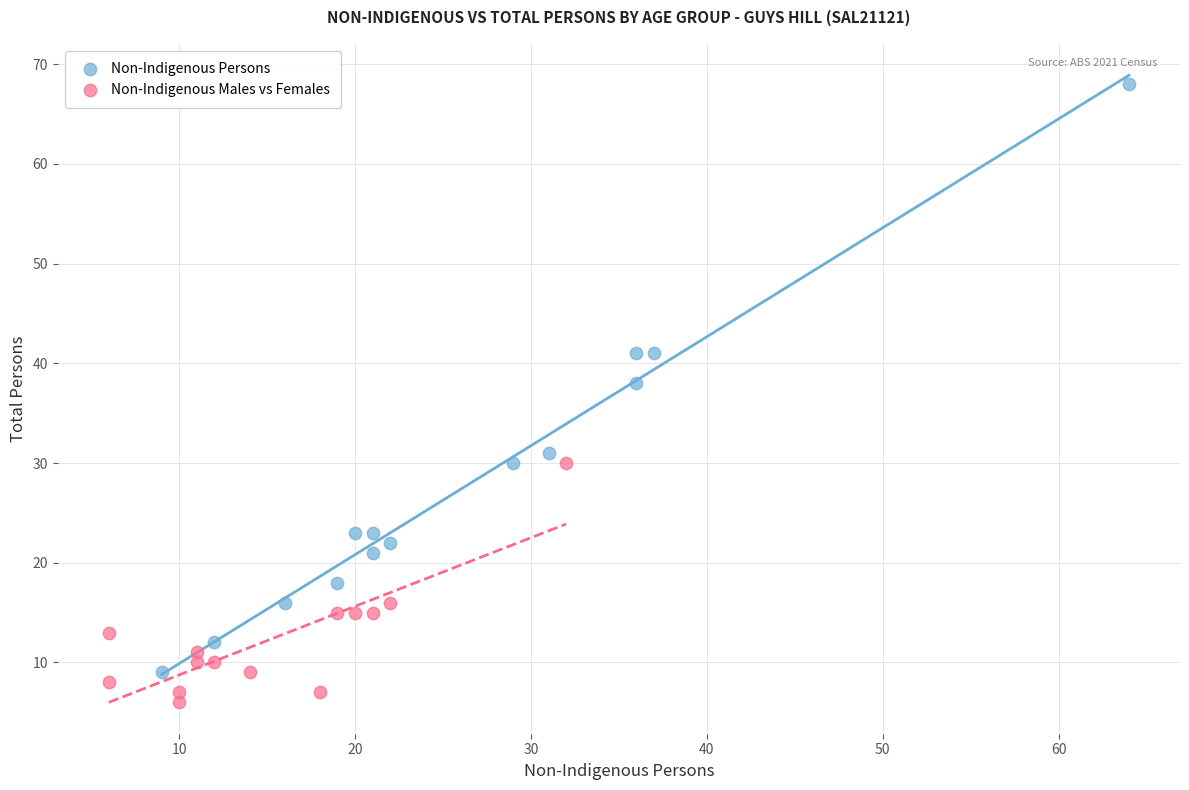

Which series reaches the minimum Y coordinate?

Non-Indigenous Males vs Females